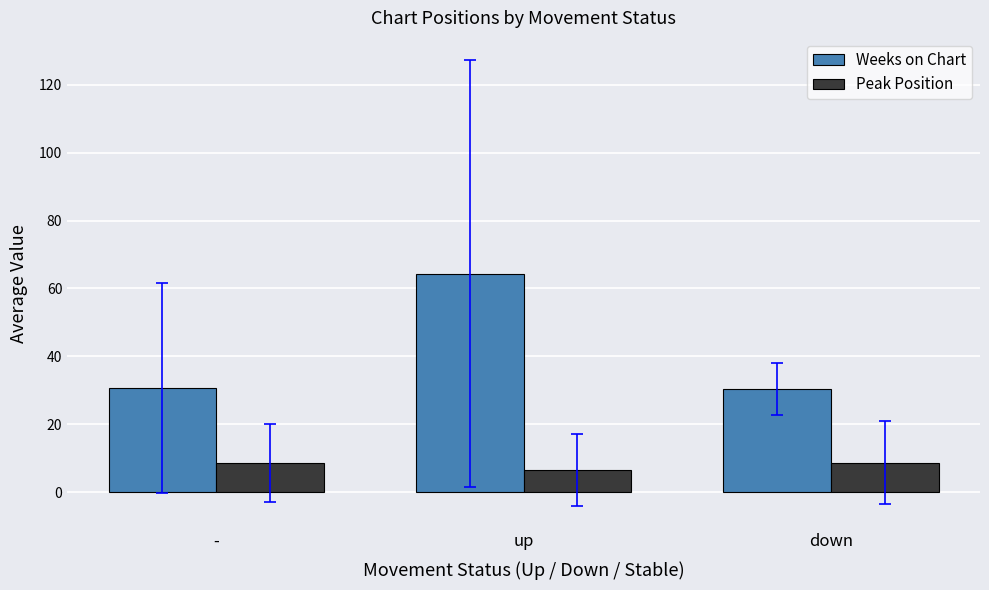

What value does the Weeks on Chart series have at down?

30.5